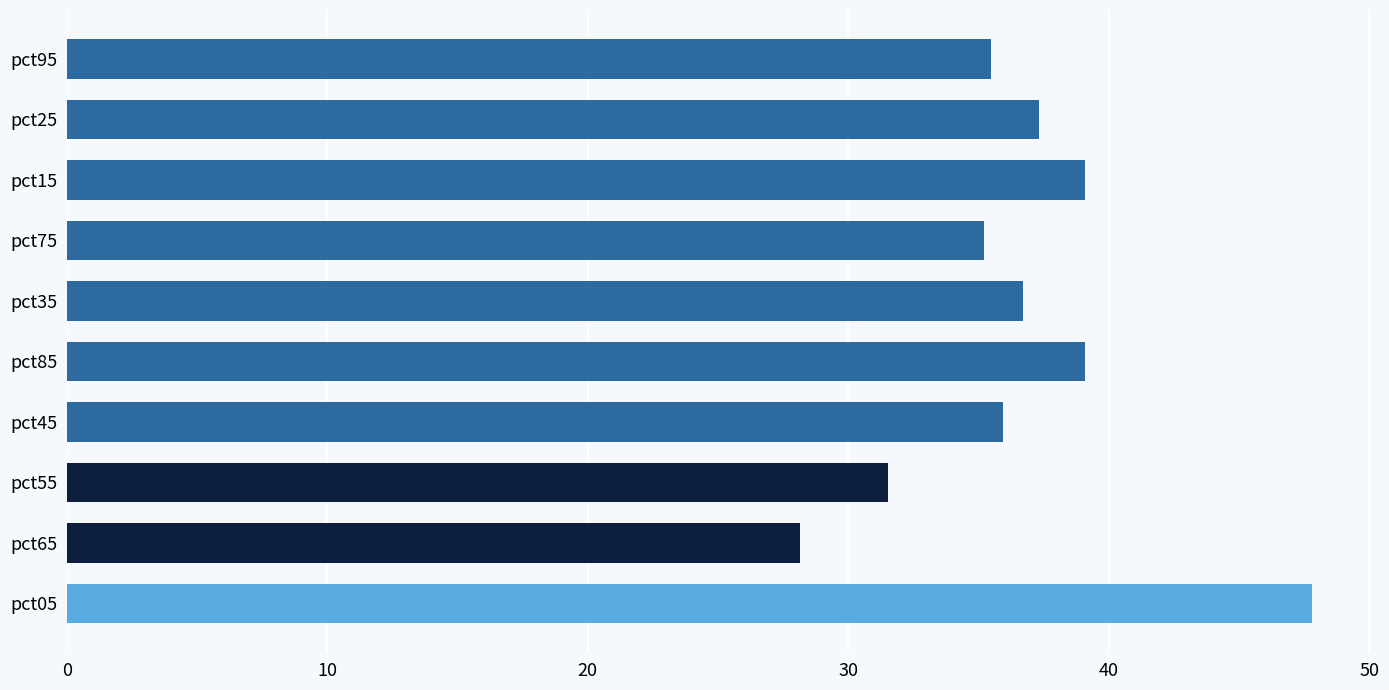

Does the chart contain any negative values?

No